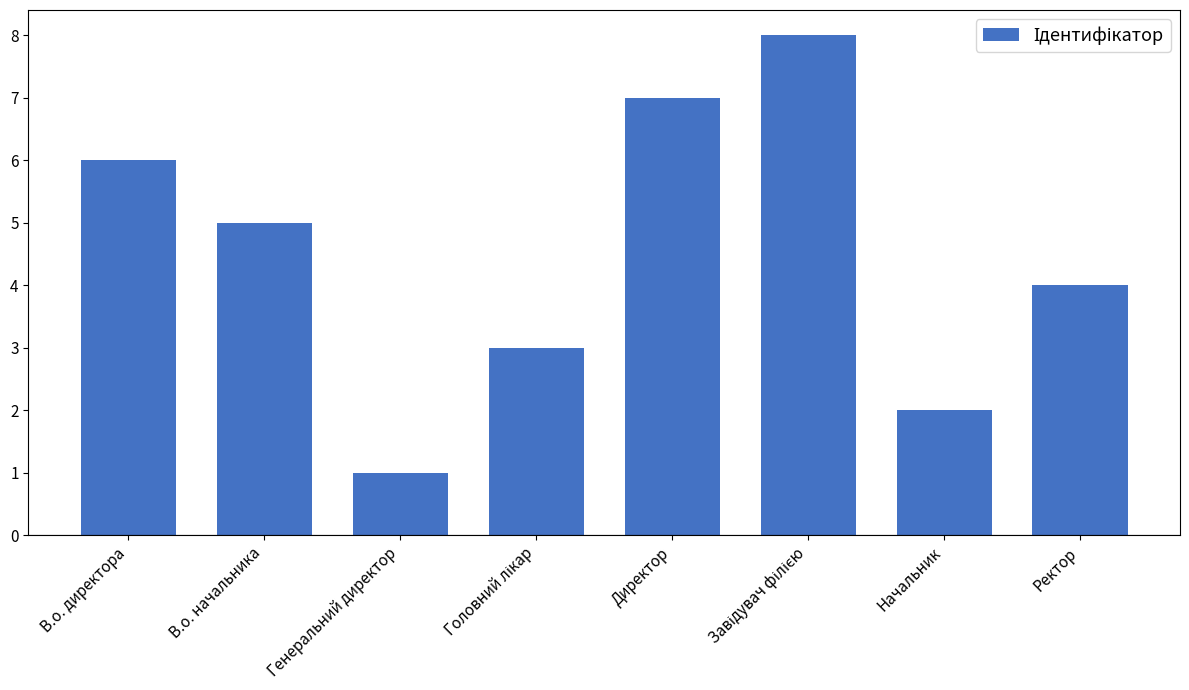

What is the sum of the values at Генеральний директор and В.о. начальника?

6